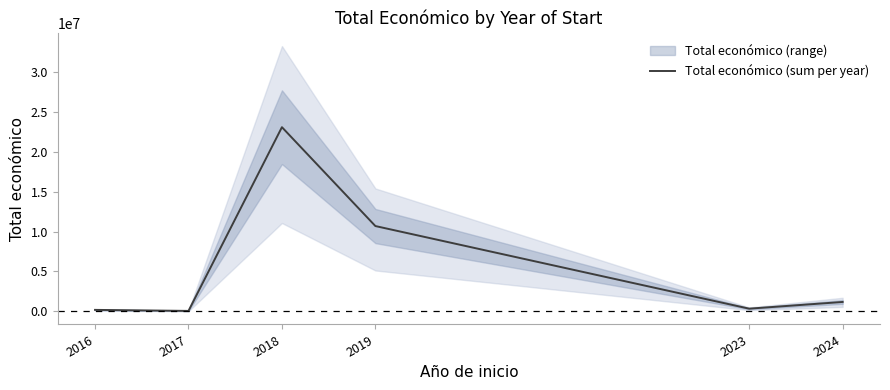

What is the sum of all values?

35546361